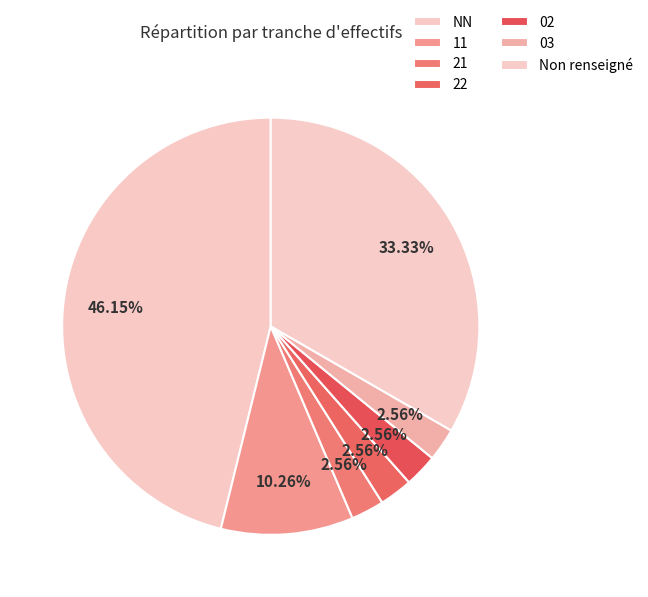

Approximately how many times larger is the value at 02 compared to 22?

1.0